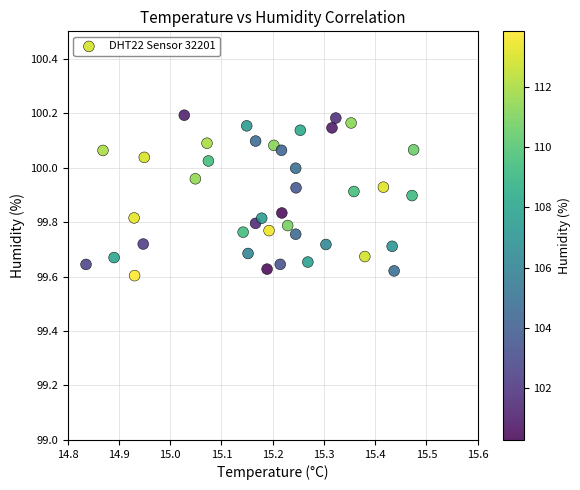

What is the range of Y values (max minus min)?

0.6